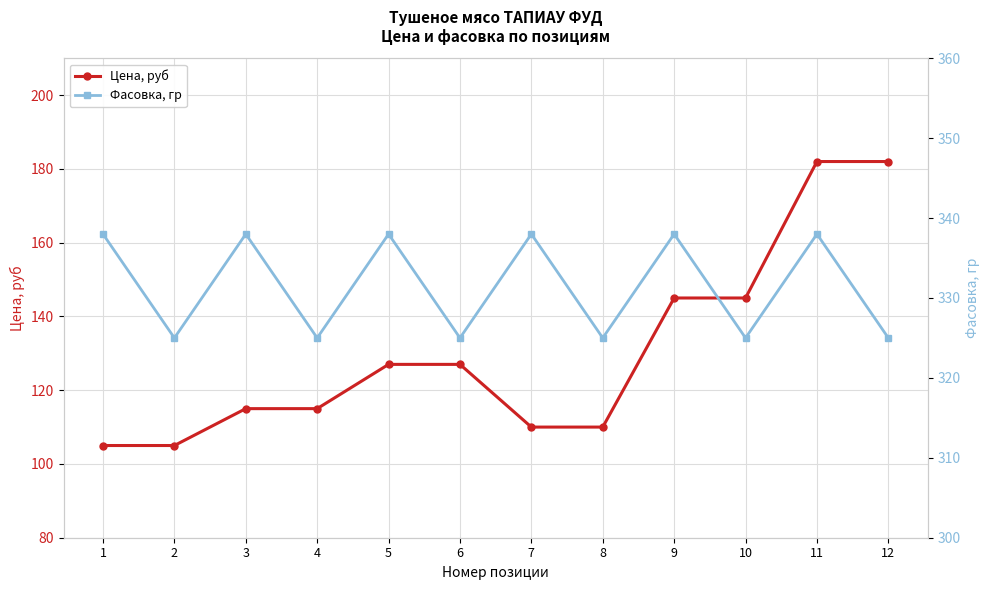

Between 1 and 8, which is larger?

8